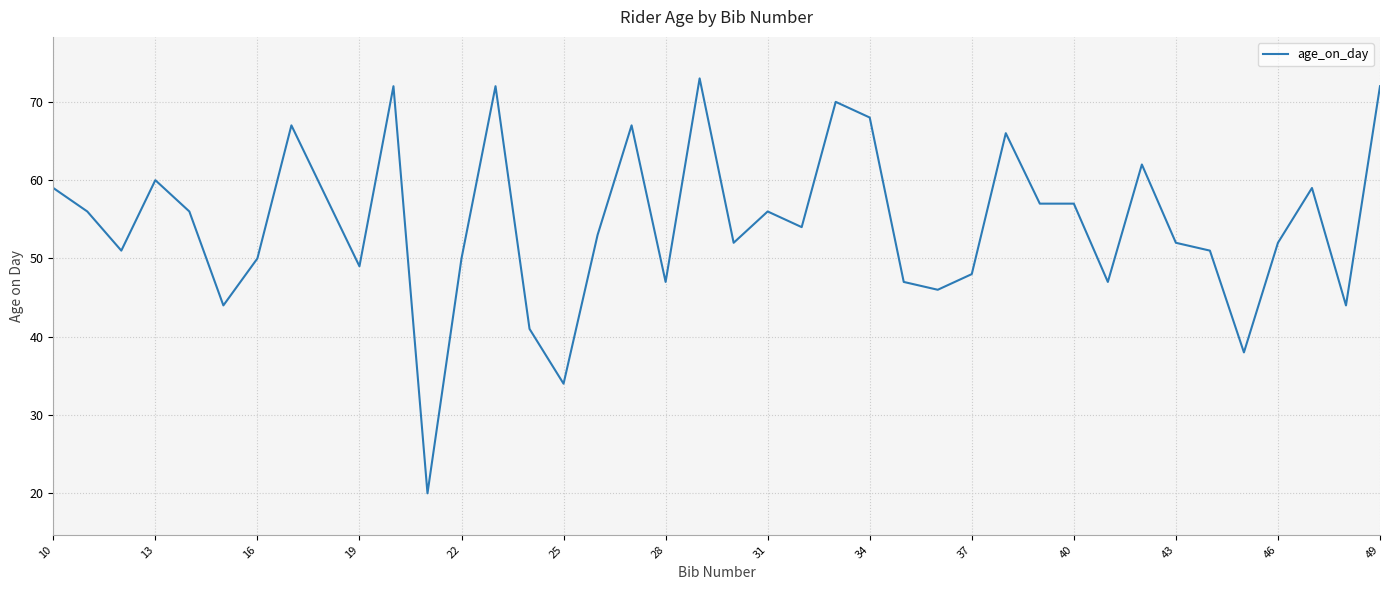

What is the maximum value shown in the chart?

73